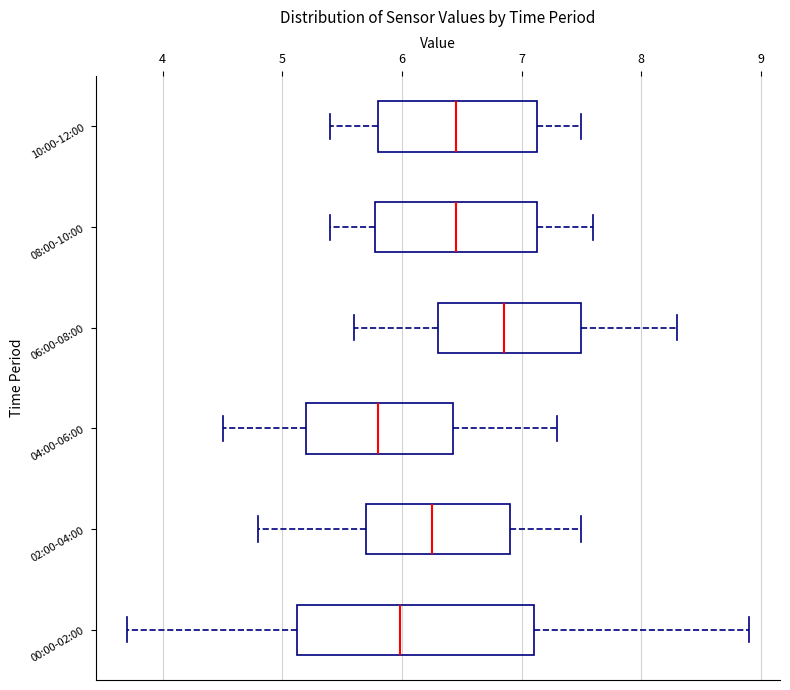

Where is the right edge of the box for 08:00-10:00 on the x-axis? The values are not printed on the chart, so give them approximately, as read against the axis.

7.1